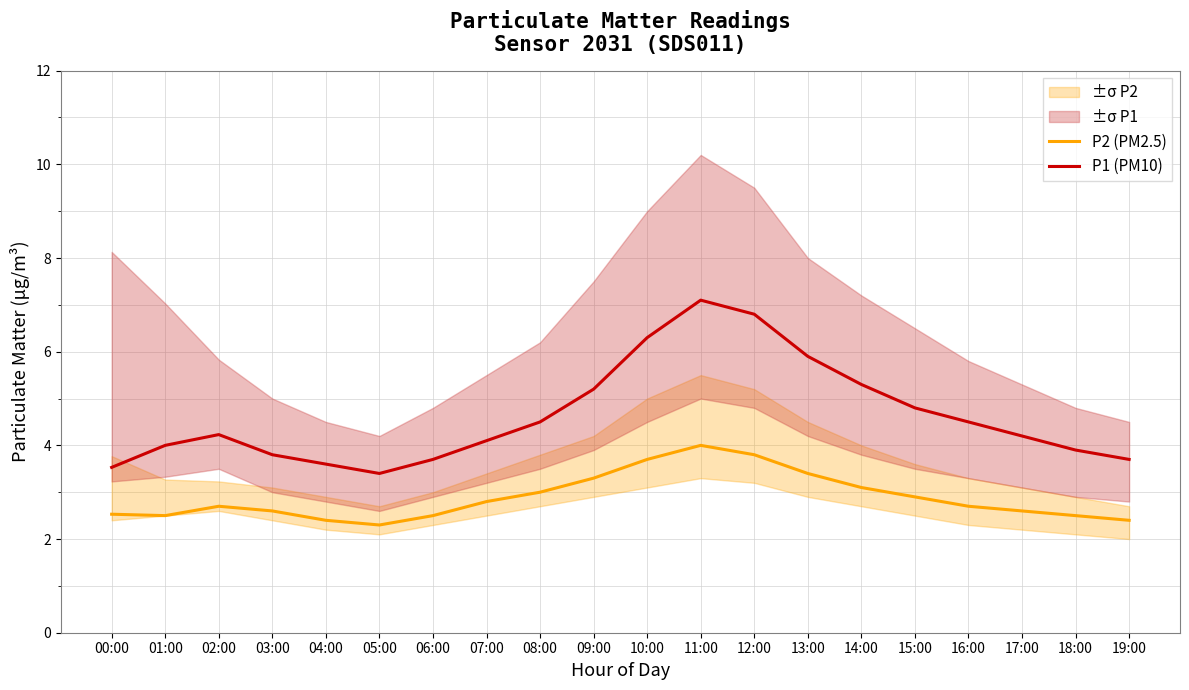

What is the difference between the second highest and minimum values in the P2 (PM2.5) series?

1.5